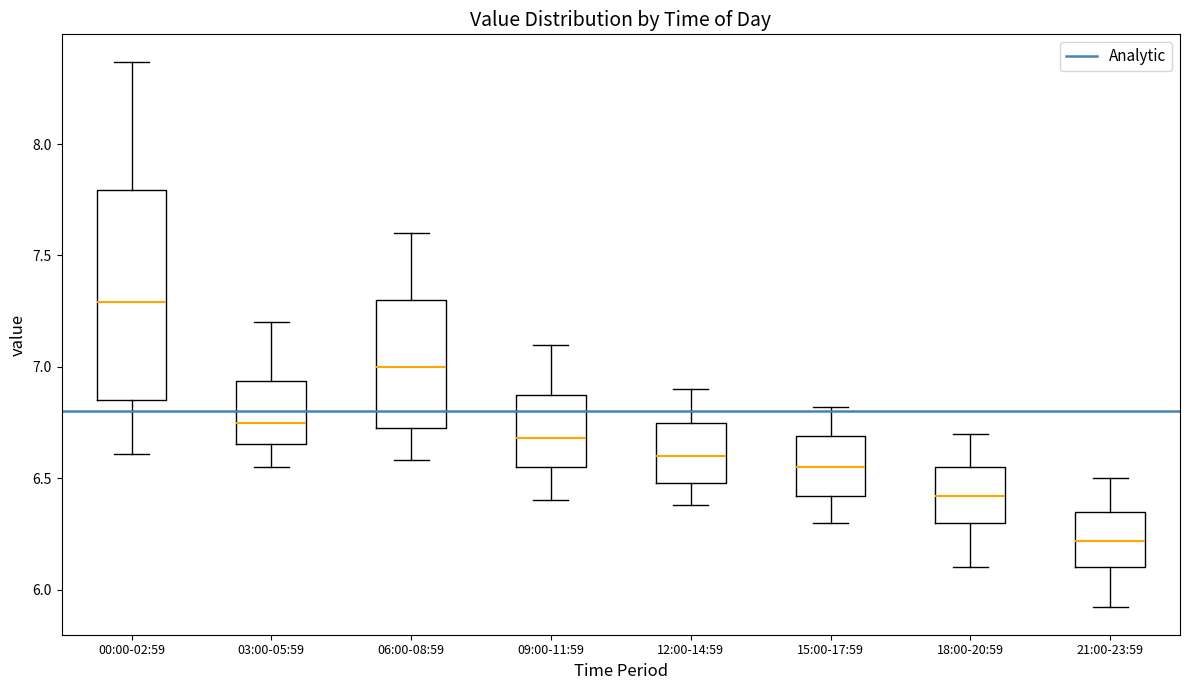

Reading left to right, read every box against the y-axis: the position of its median line, the range the box covers, and the ends of its whiskers. The values are not printed on the chart, so give them approximately, as read against the axis.

00:00-02:59: median 7.30, box 6.85 to 7.80, whiskers 6.60 to 8.35
03:00-05:59: median 6.75, box 6.65 to 6.95, whiskers 6.55 to 7.20
06:00-08:59: median 7.00, box 6.75 to 7.30, whiskers 6.60 to 7.60
09:00-11:59: median 6.70, box 6.55 to 6.90, whiskers 6.40 to 7.10
12:00-14:59: median 6.60, box 6.50 to 6.75, whiskers 6.40 to 6.90
15:00-17:59: median 6.55, box 6.40 to 6.70, whiskers 6.30 to 6.80
18:00-20:59: median 6.40, box 6.30 to 6.55, whiskers 6.10 to 6.70
21:00-23:59: median 6.20, box 6.10 to 6.35, whiskers 5.90 to 6.50